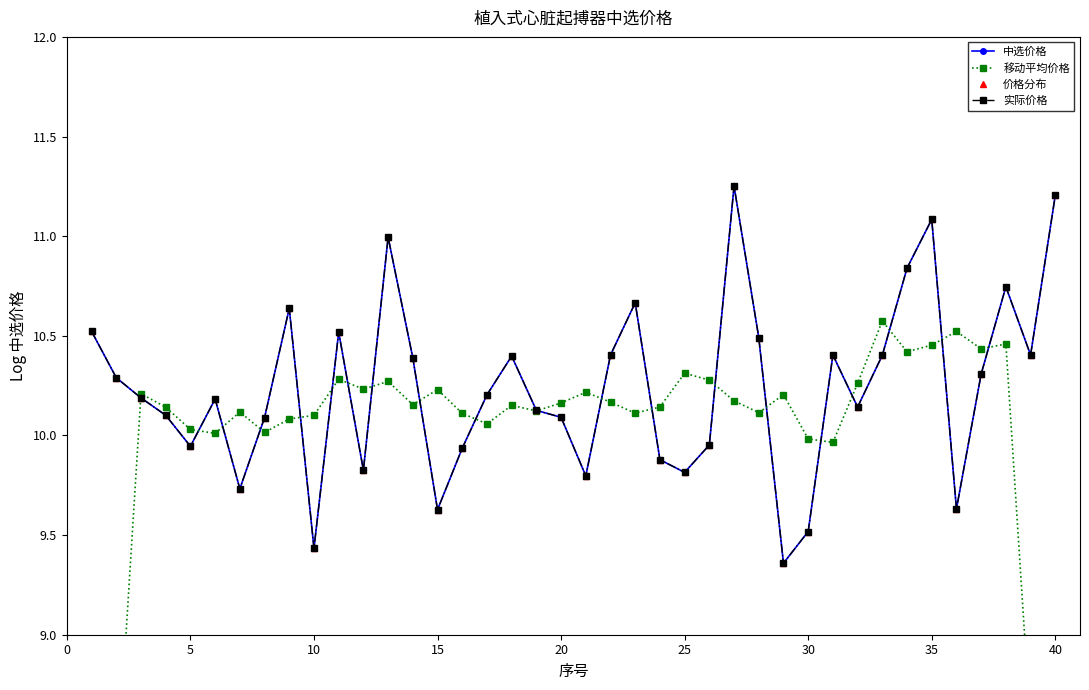

True or false: 中选价格 and 价格分布 intersect in this chart.

False